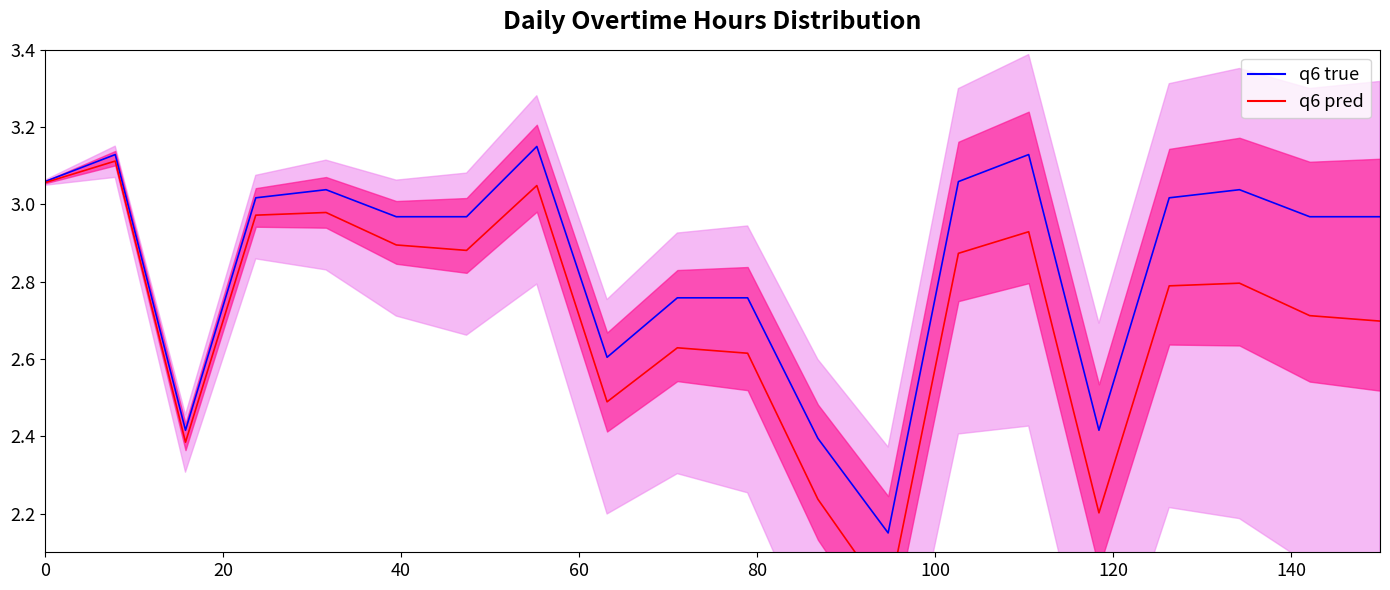

What is the difference between the second highest and minimum values in the q6 pred series?

1.1